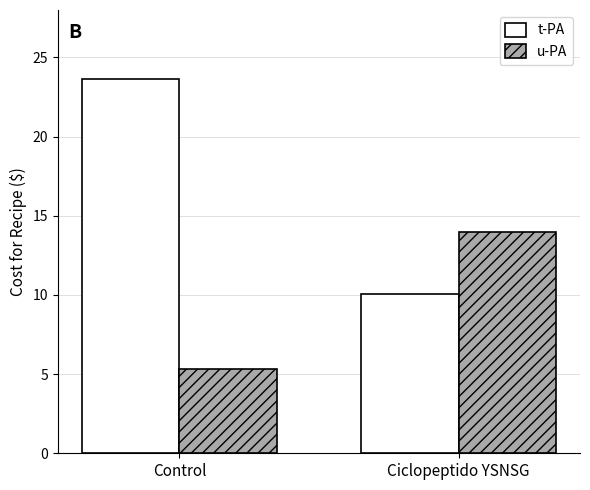

Are the bars horizontal?

No